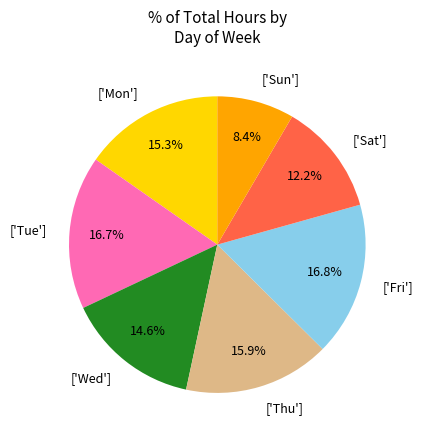

Do ['Sun'] and ['Wed'] together represent more than half of the pie?

No